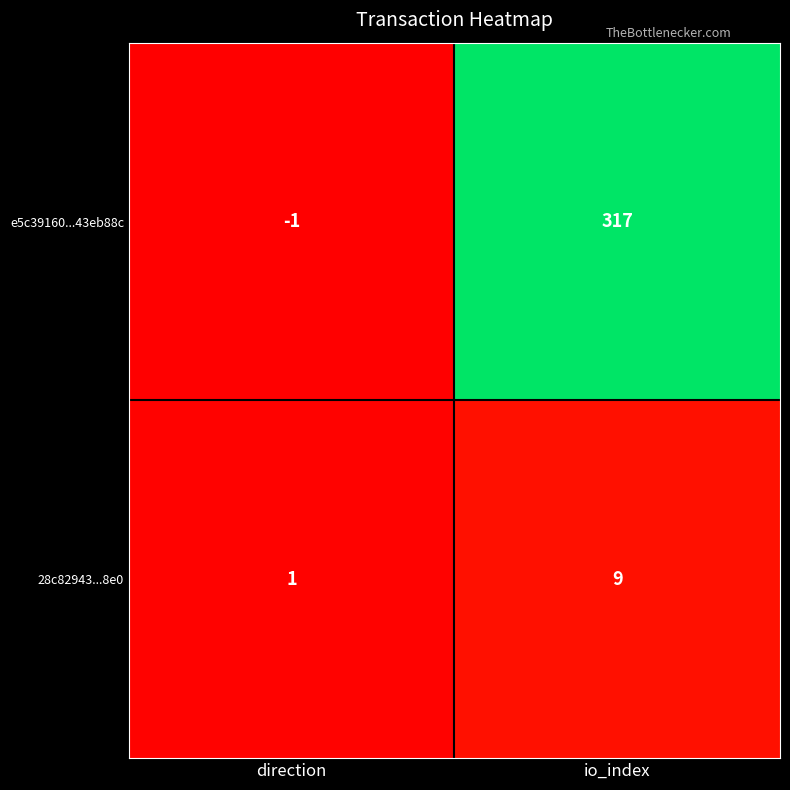

What value does the 28c82943...8e0 series have at io_index?

9